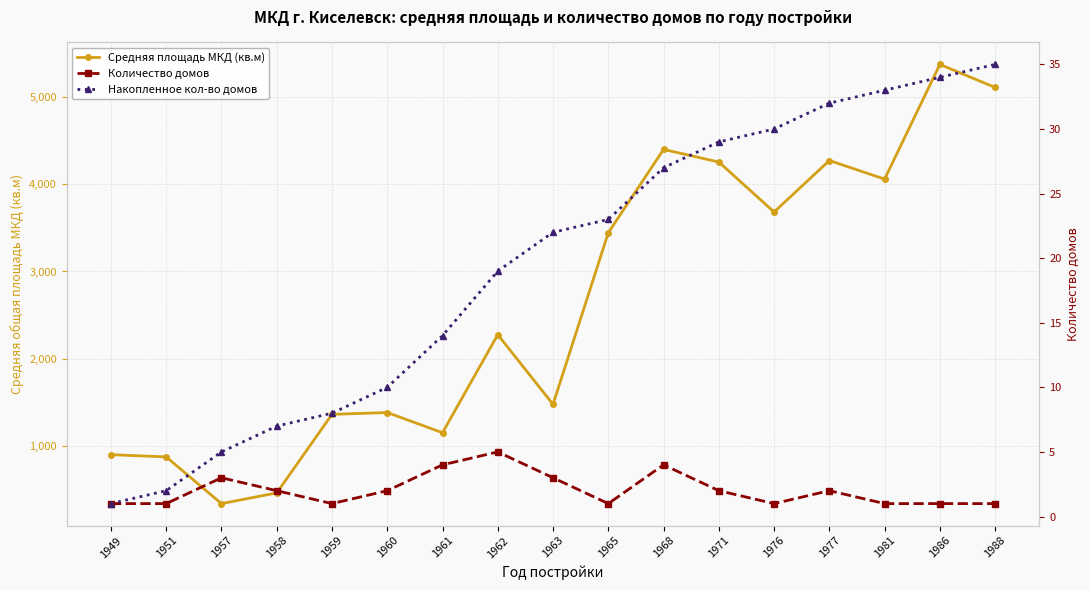

How many categories are shown in the chart?

17